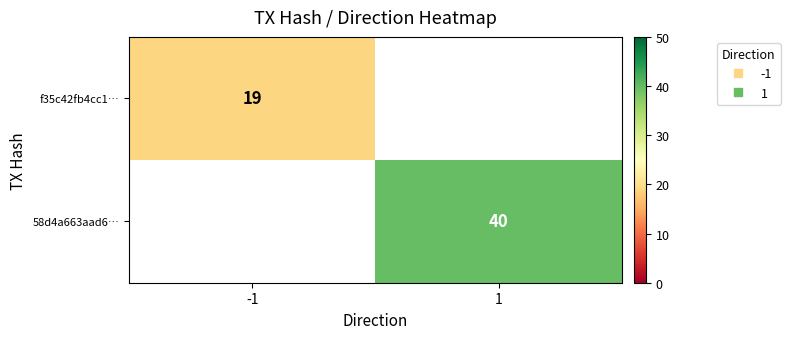

List the series in order of their peak value, lowest first.

f35c42fb4cc1…, 58d4a663aad6…